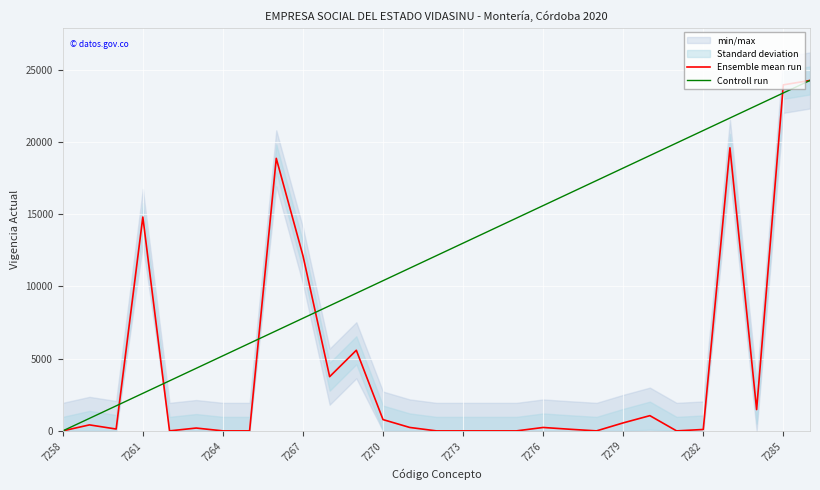

At which label does Controll run reach its minimum?

7258